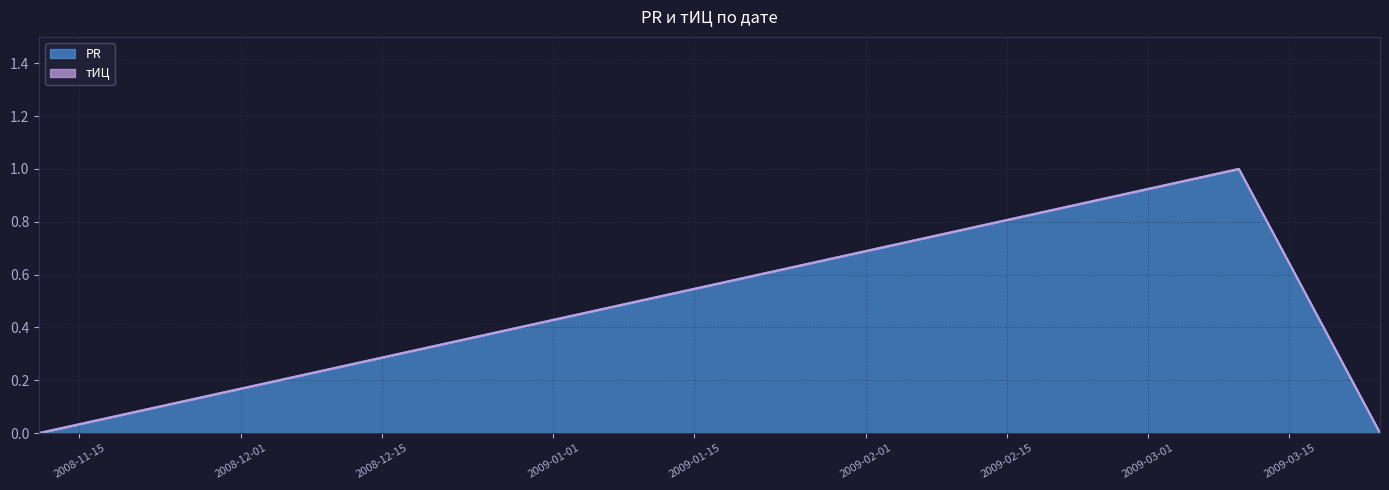

The value at 2008-11-11 is 0. True or false?

True